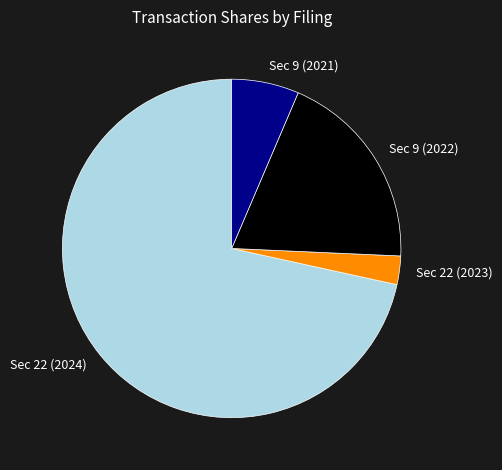

Rank the categories by value from highest to lowest.

Sec 22 (2024), Sec 9 (2022), Sec 9 (2021), Sec 22 (2023)